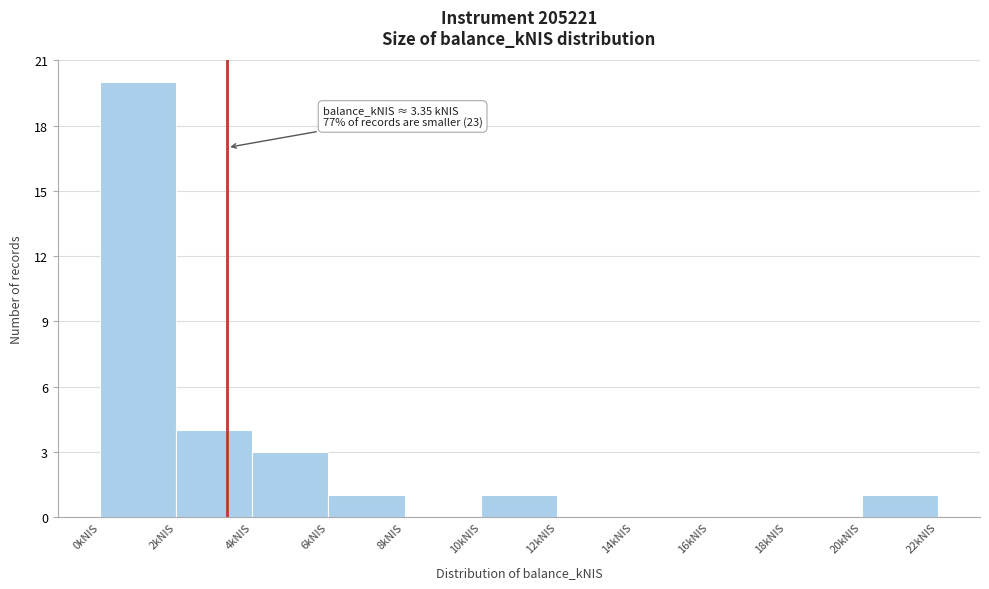

Over which range of the x-axis is the bar tallest?

0 to 2